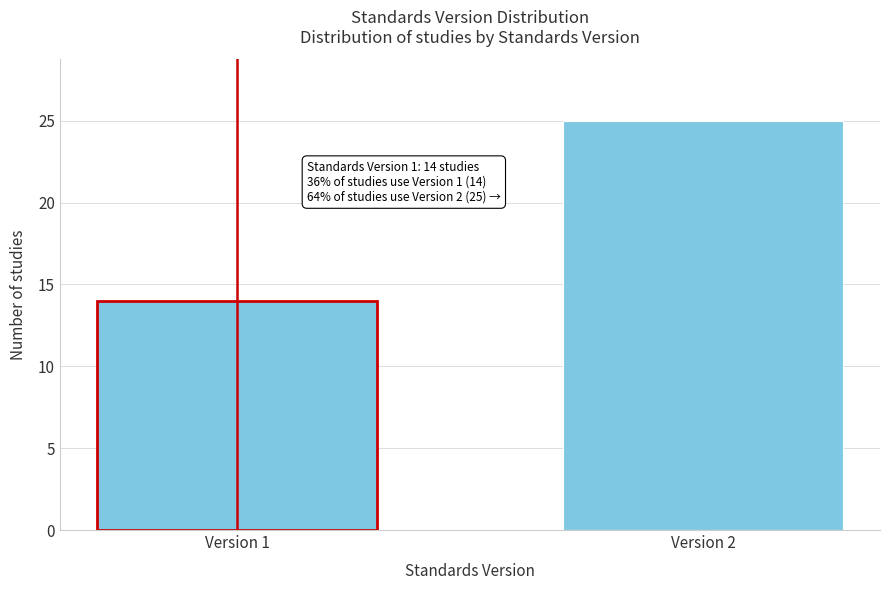

Reading right to left, what are all the values shown in this chart?

25	14